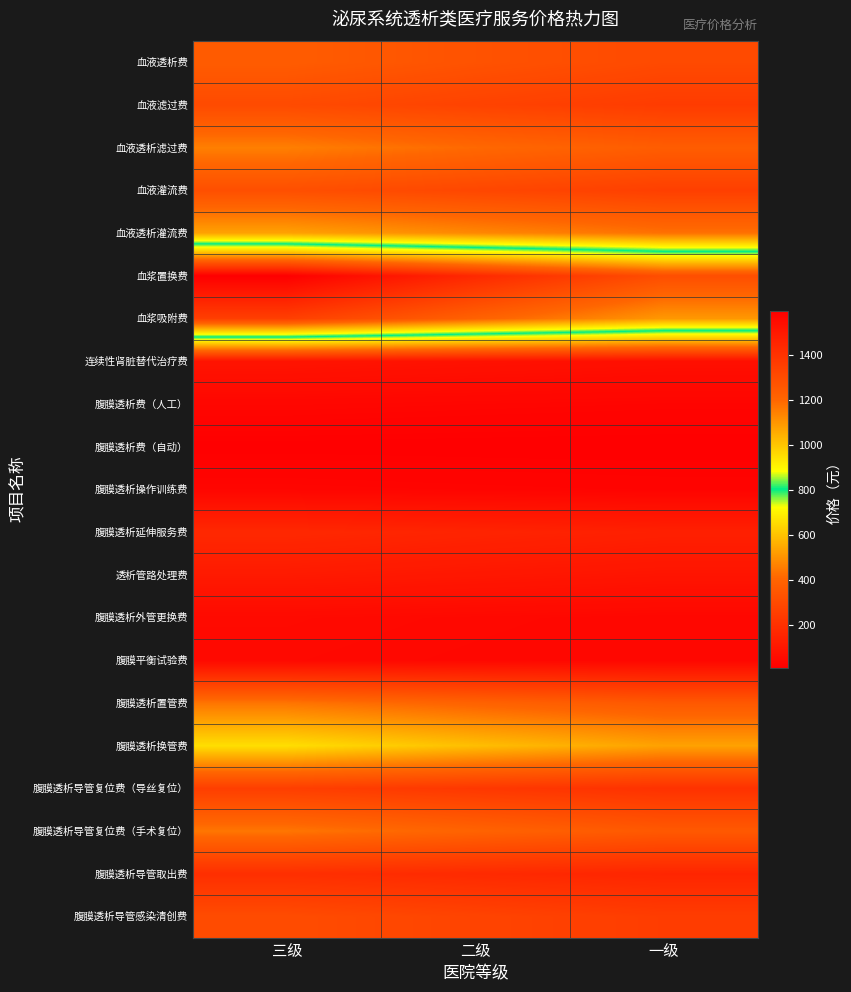

At which category is the sum across all series the highest?

三级